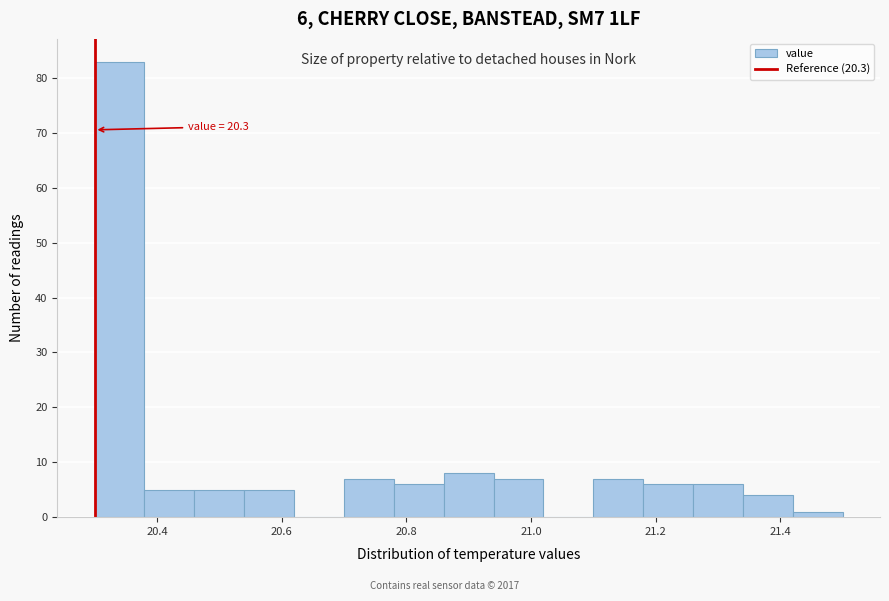

Which range on the x-axis has the tallest bar?

20.30 to 20.38